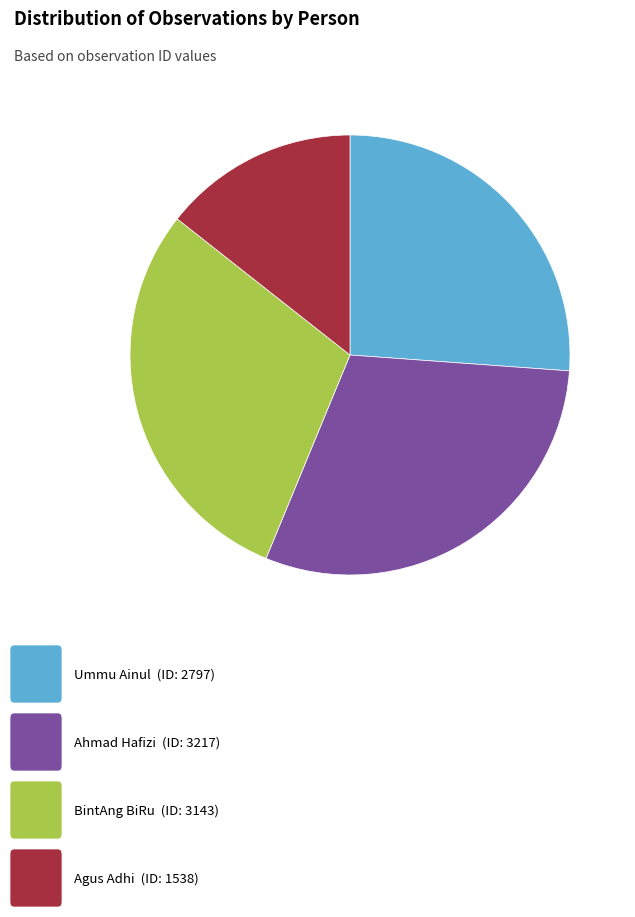

Count the number of slices in the pie.

4